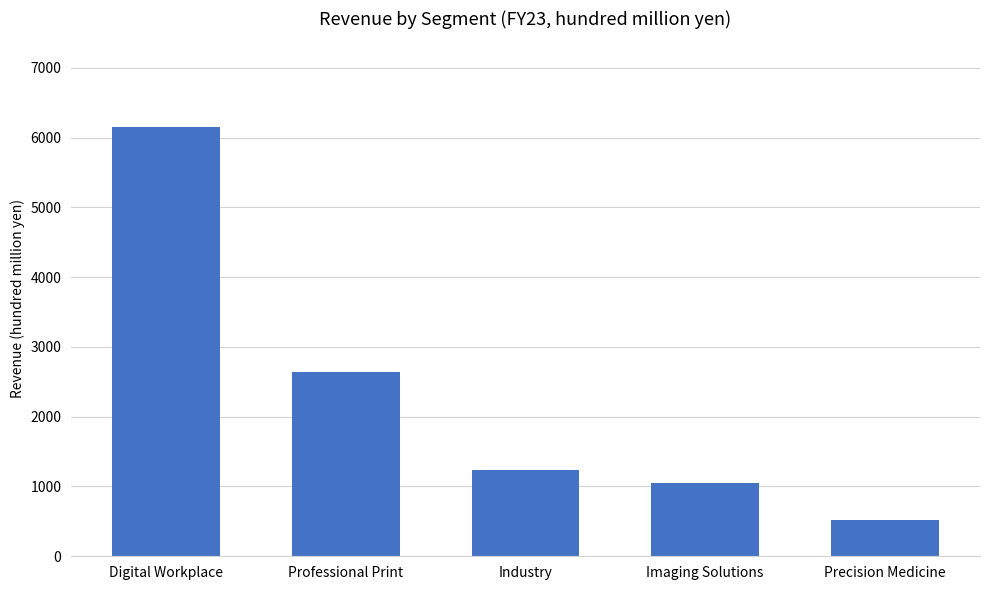

Are the bars grouped side by side (vs. stacked)?

No